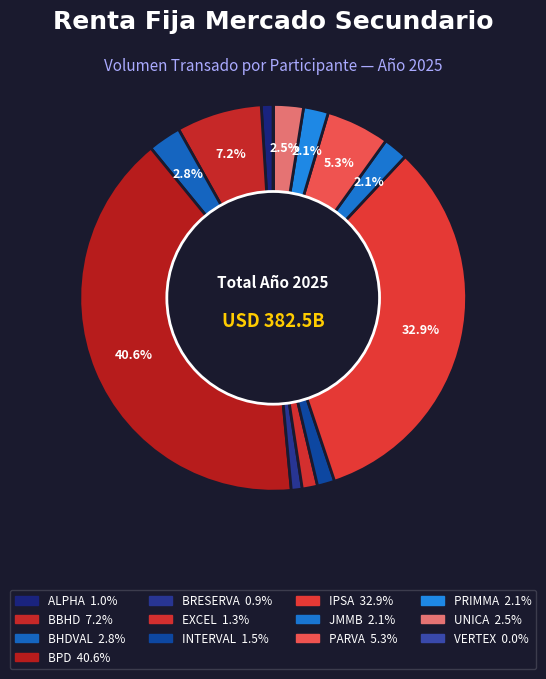

Between JMMB and EXCEL, which is larger?

JMMB